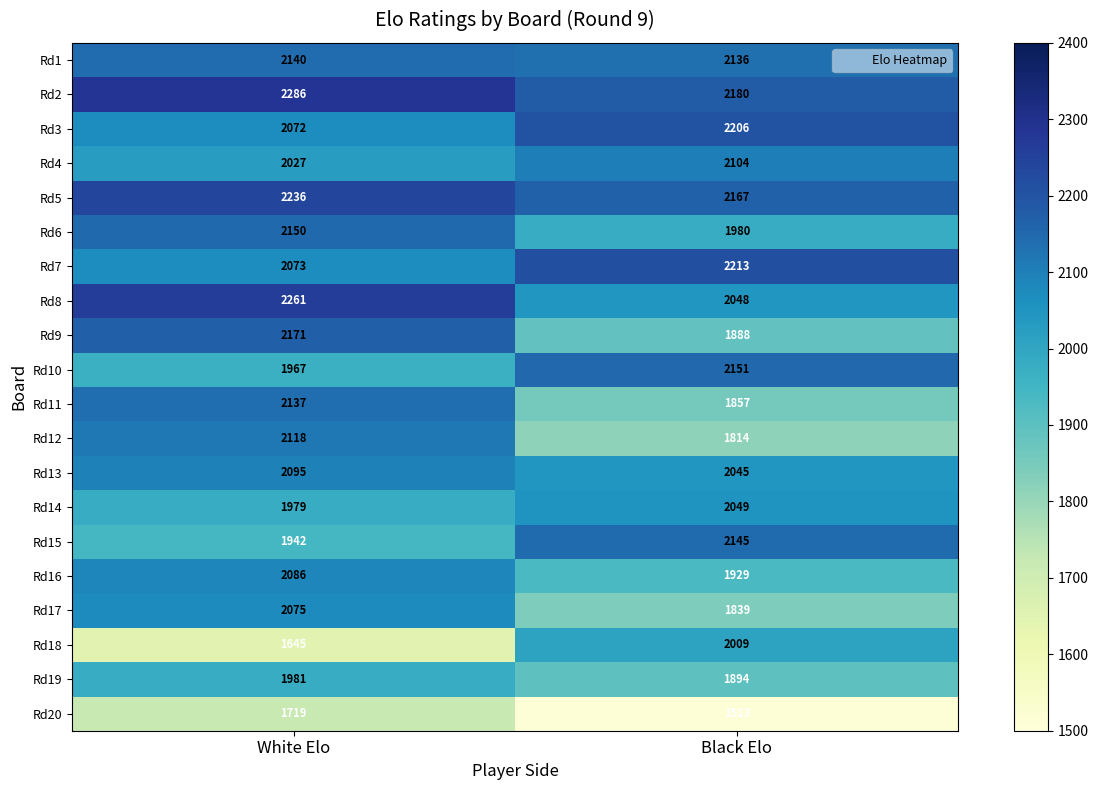

At which label is Rd15 closest to 2043?

White Elo